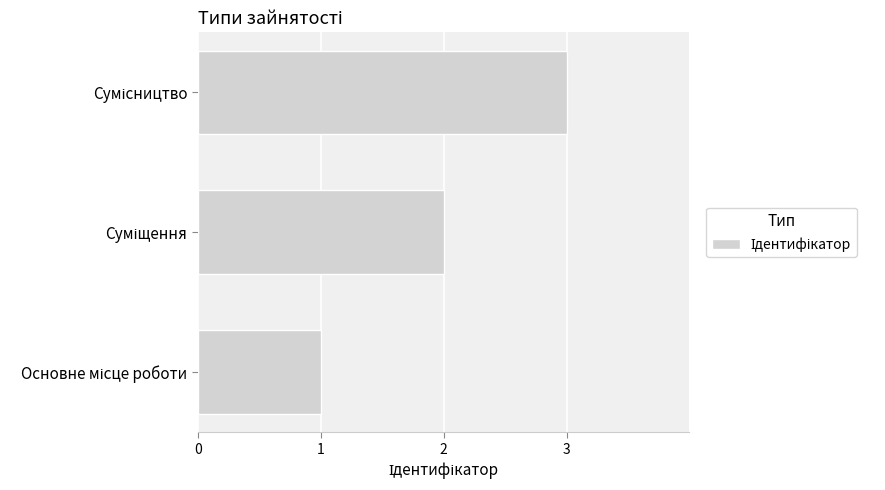

What is the greatest value displayed?

3